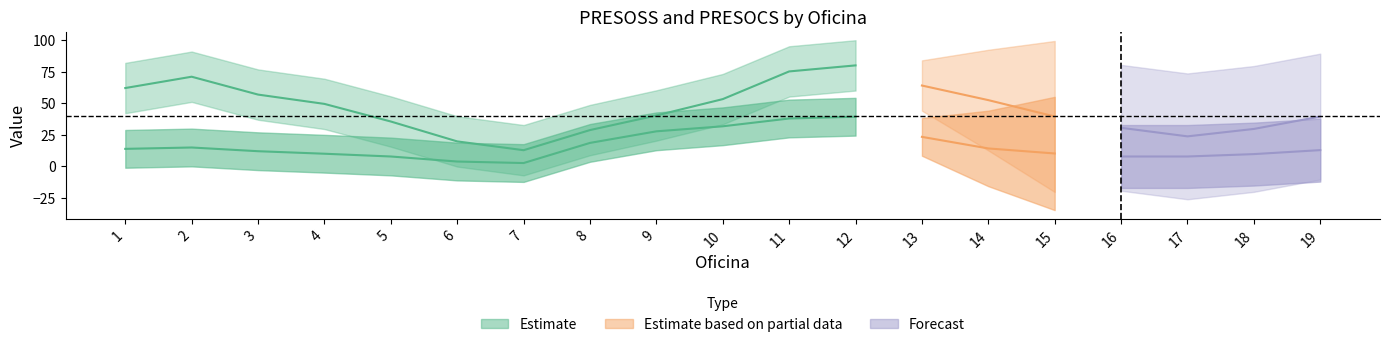

In PRESOCS, how many points are lower than both neighbors (excluding endpoints)?

1